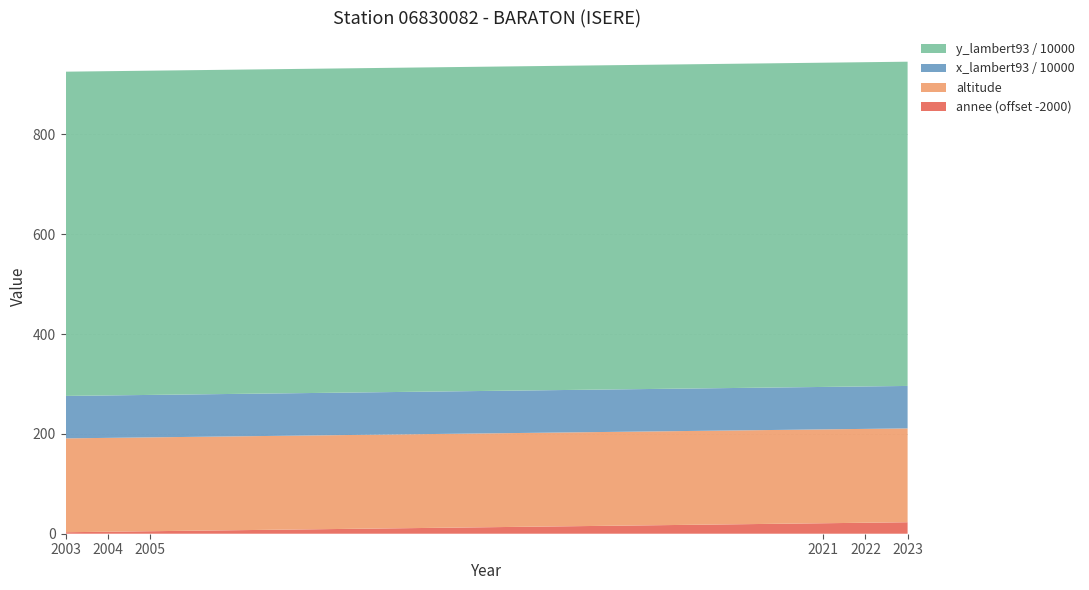

Reading left to right, list all the values displayed in this chart.

annee: 2003	2004	2005	2021	2022	2023
altitude: 188	188	188	188	188	188
x_lambert93: 850241	850241	850241	850241	850241	850241
y_lambert93: 6494937	6494937	6494937	6494937	6494937	6494937